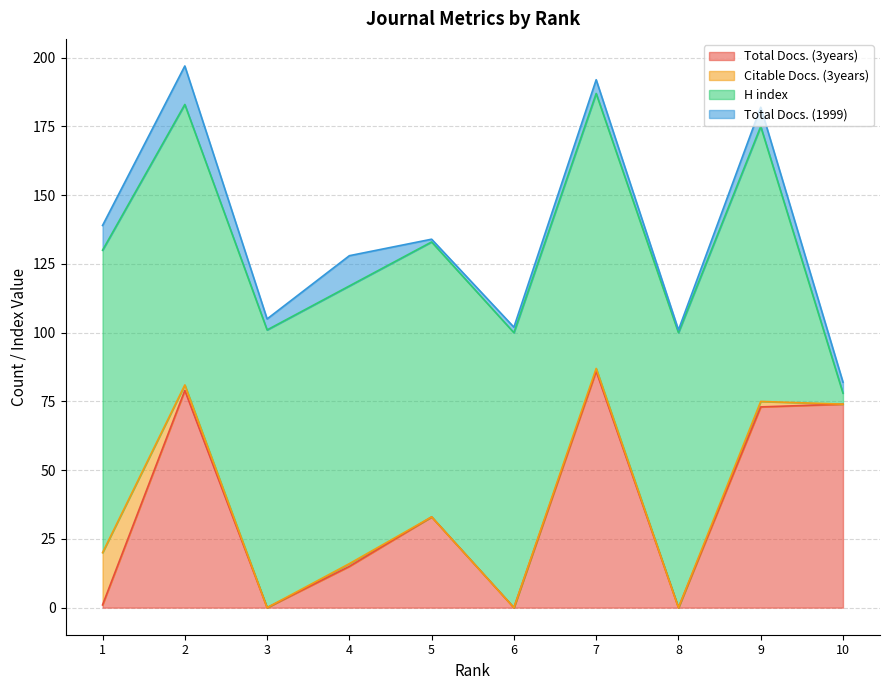

Which category has the highest value in the H index series?

1